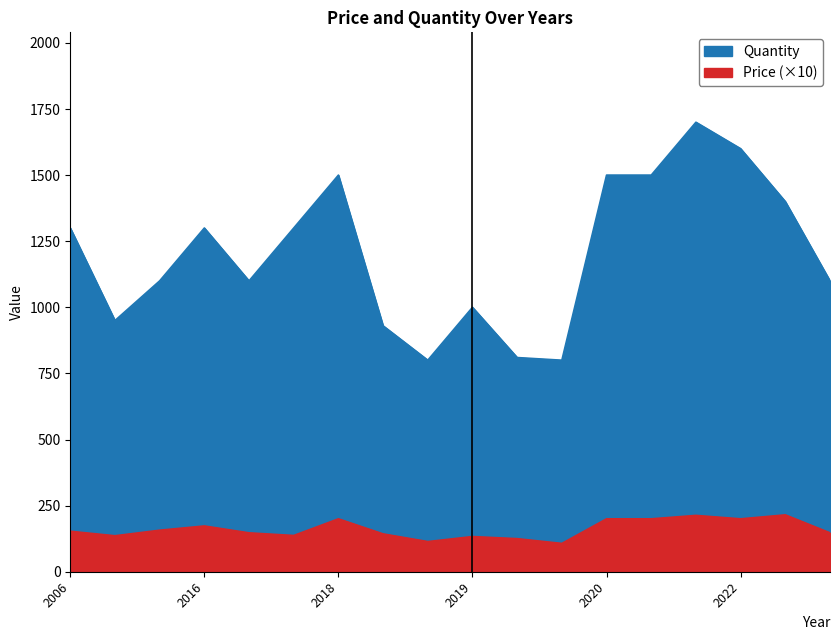

Which series has the largest range (max minus min)?

Quantity